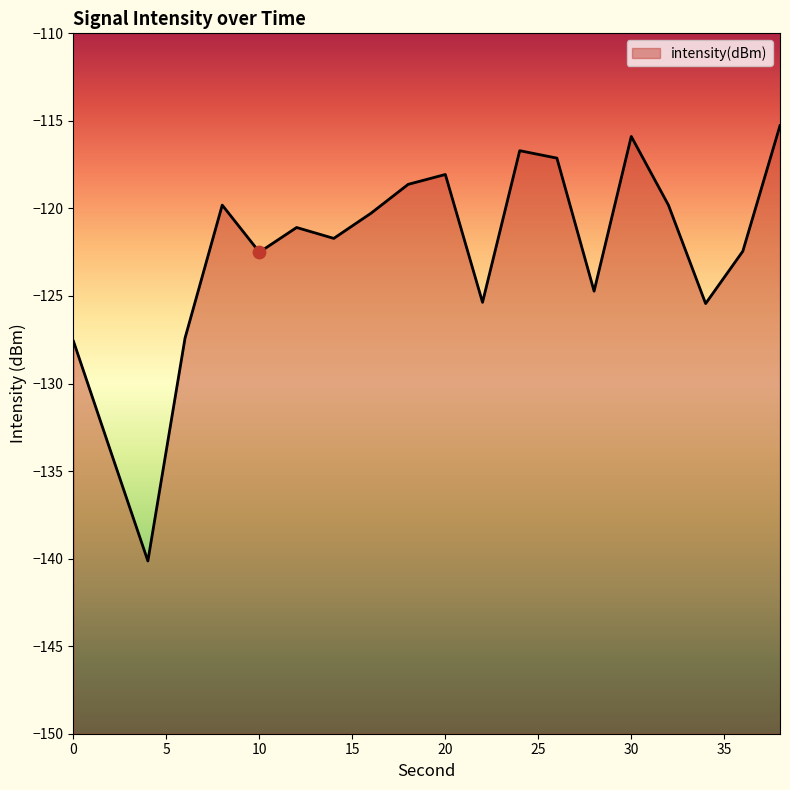

What is the change in value from 12 to 20?

+3.0